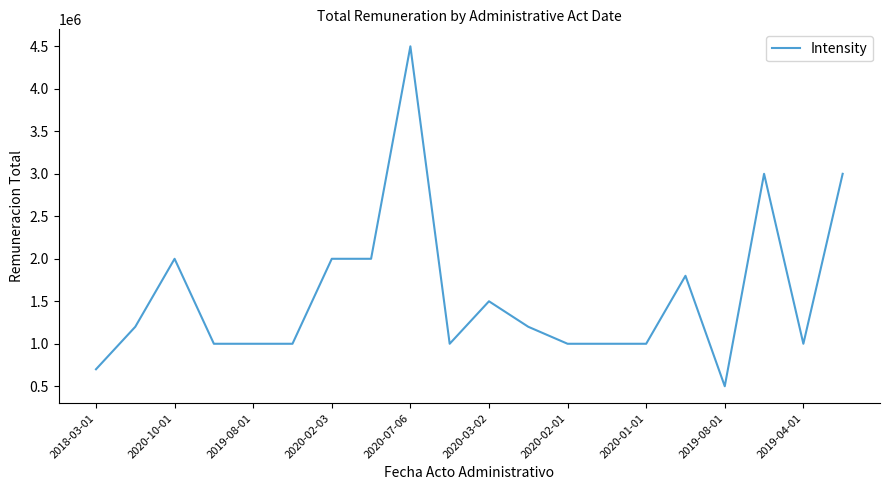

What is the maximum value shown in the chart?

4500000